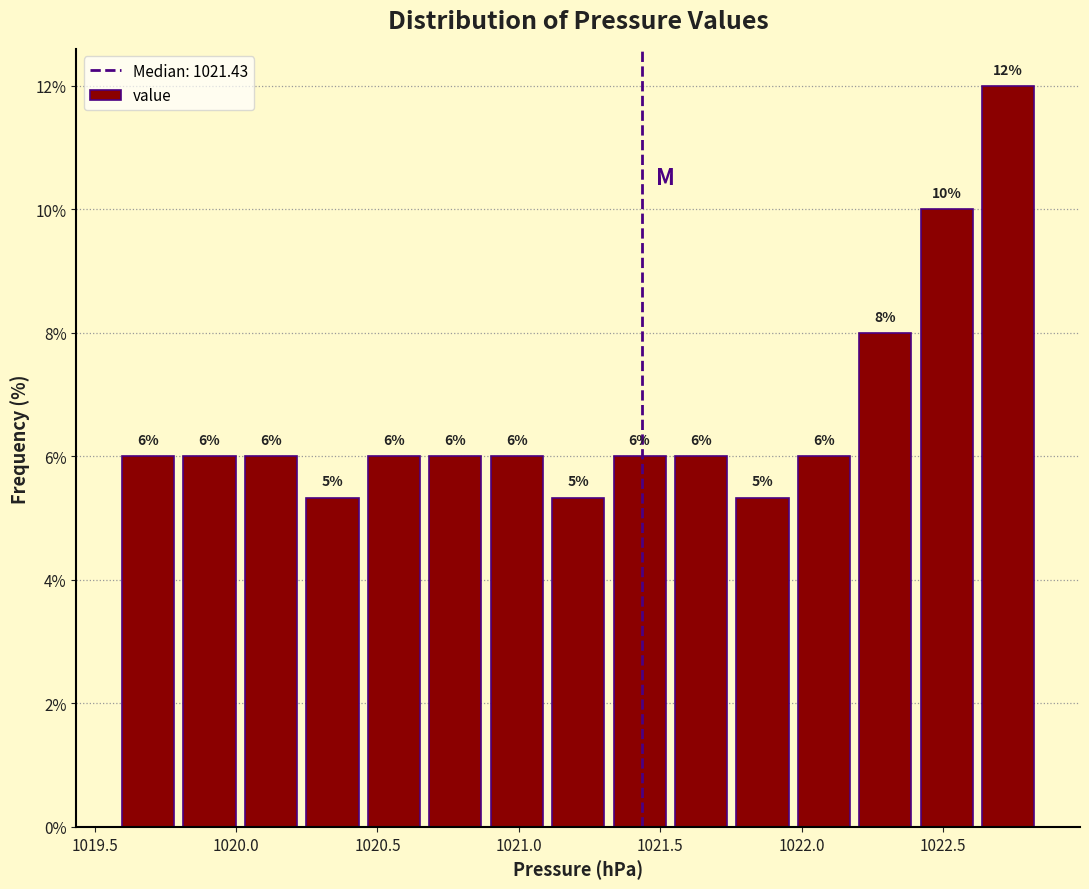

Over which range of the x-axis is the bar tallest?

1022.60 to 1022.85